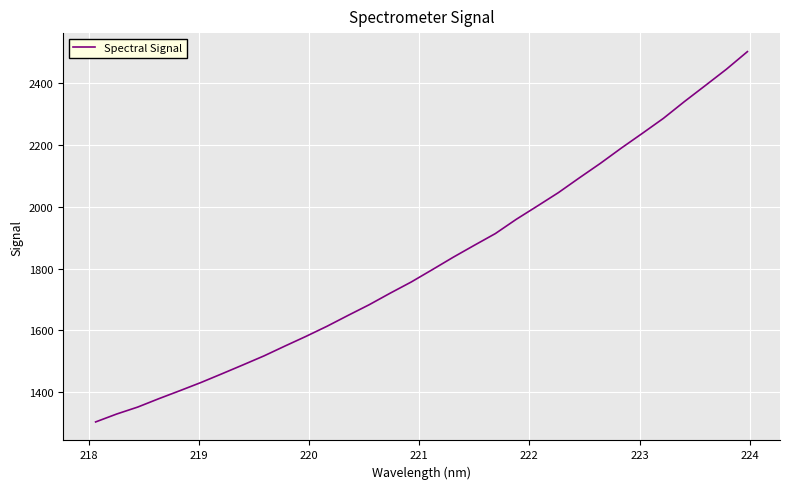

What is the difference between the maximum and minimum values?

1195.8